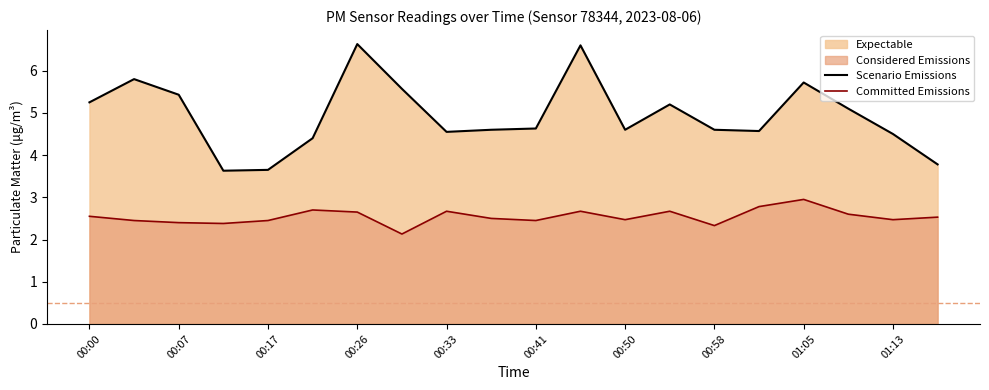

The Scenario Emissions series shows 5.4 at 00:07. True or false?

True